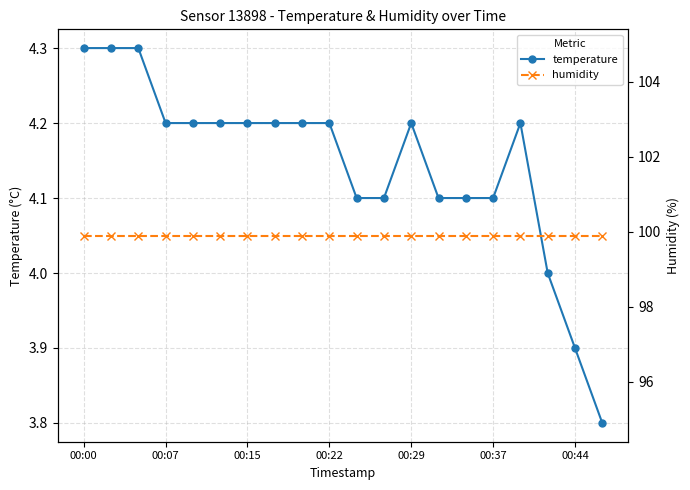

How many lines are shown in the chart?

2